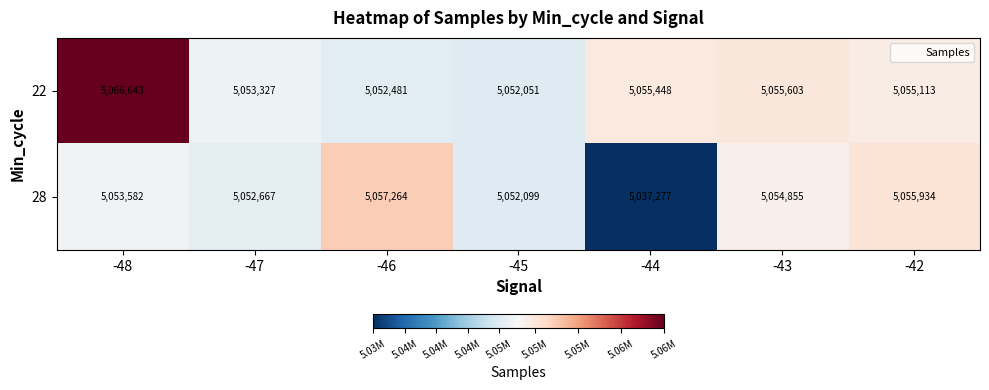

Count the number of data series in this chart.

2